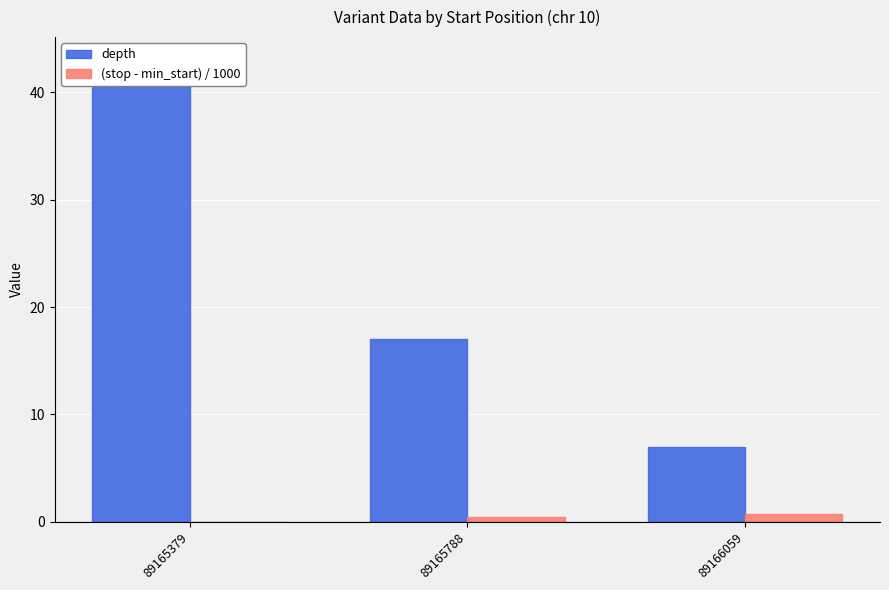

What is the value of the (stop - min_start) / 1000 bar at the 3rd from the left?

0.7